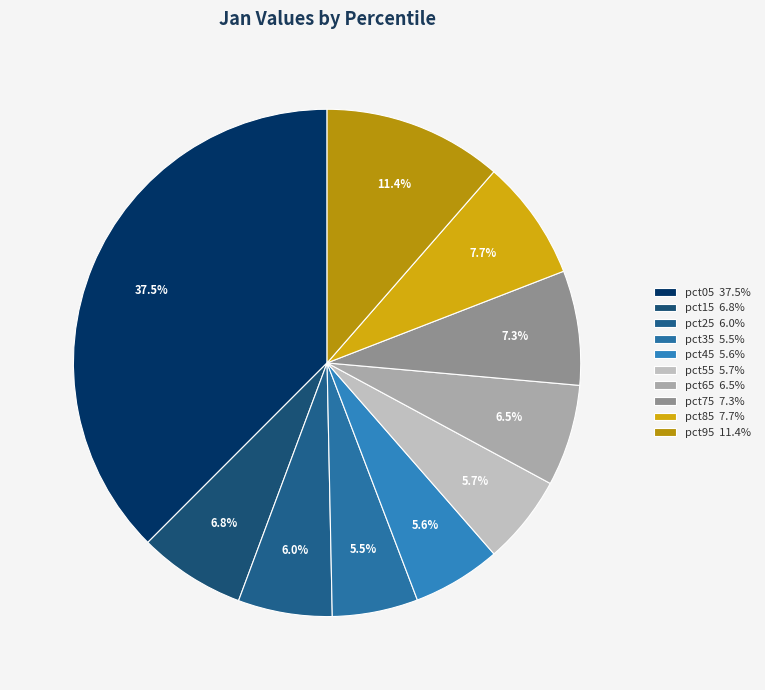

To the nearest percent, what is the difference between the pct25 and pct35 slice percentages?

1%